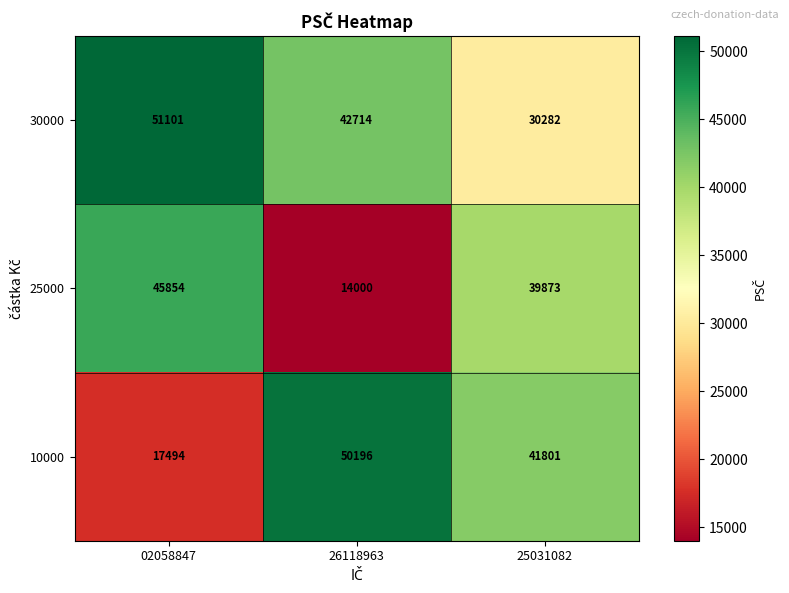

What is the difference between the 30000 values at 02058847 and 25031082?

20819